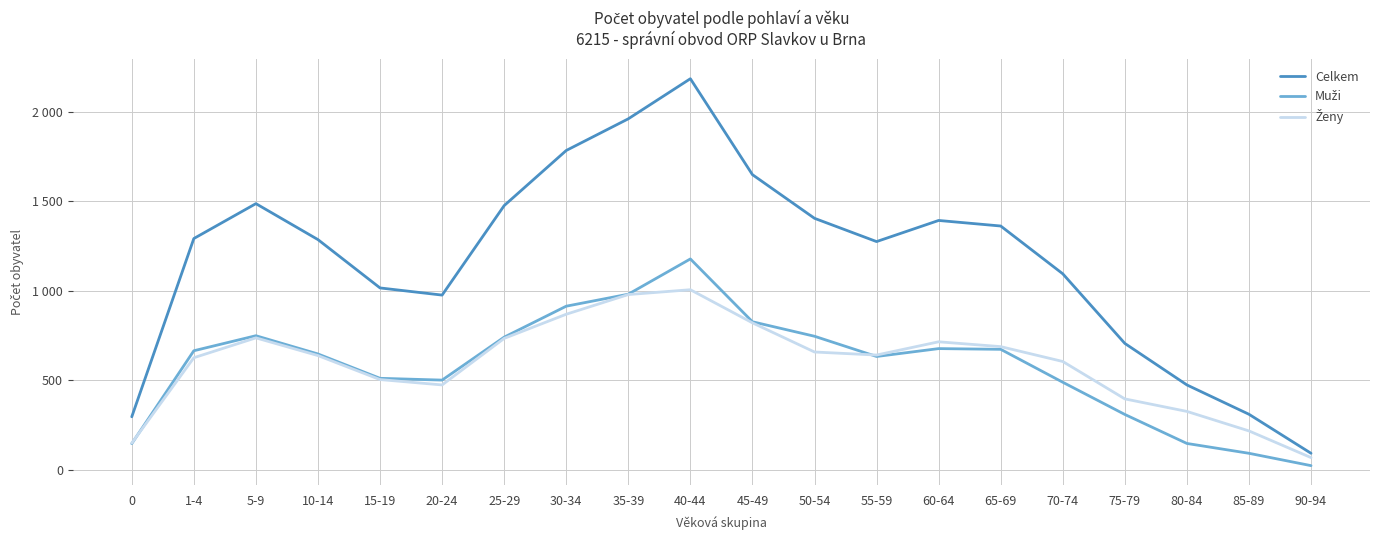

Is this an area chart (filled region under the line)?

No